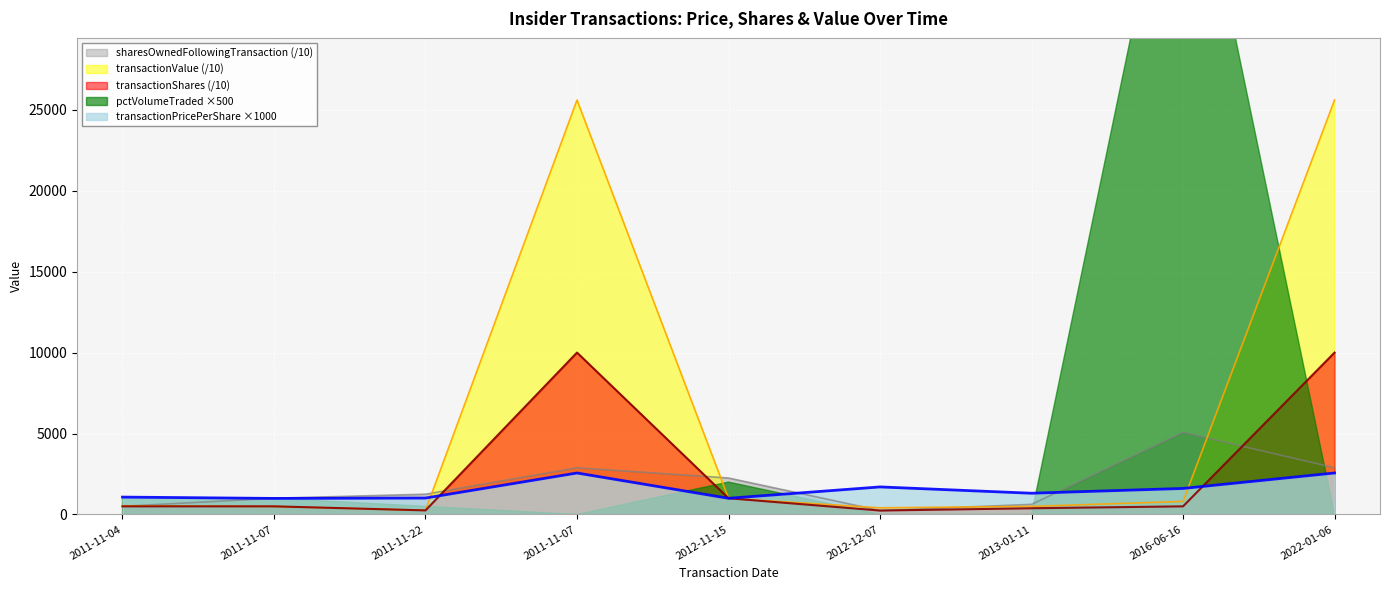

At which label does transactionShares first exceed 500?

2011-11-07